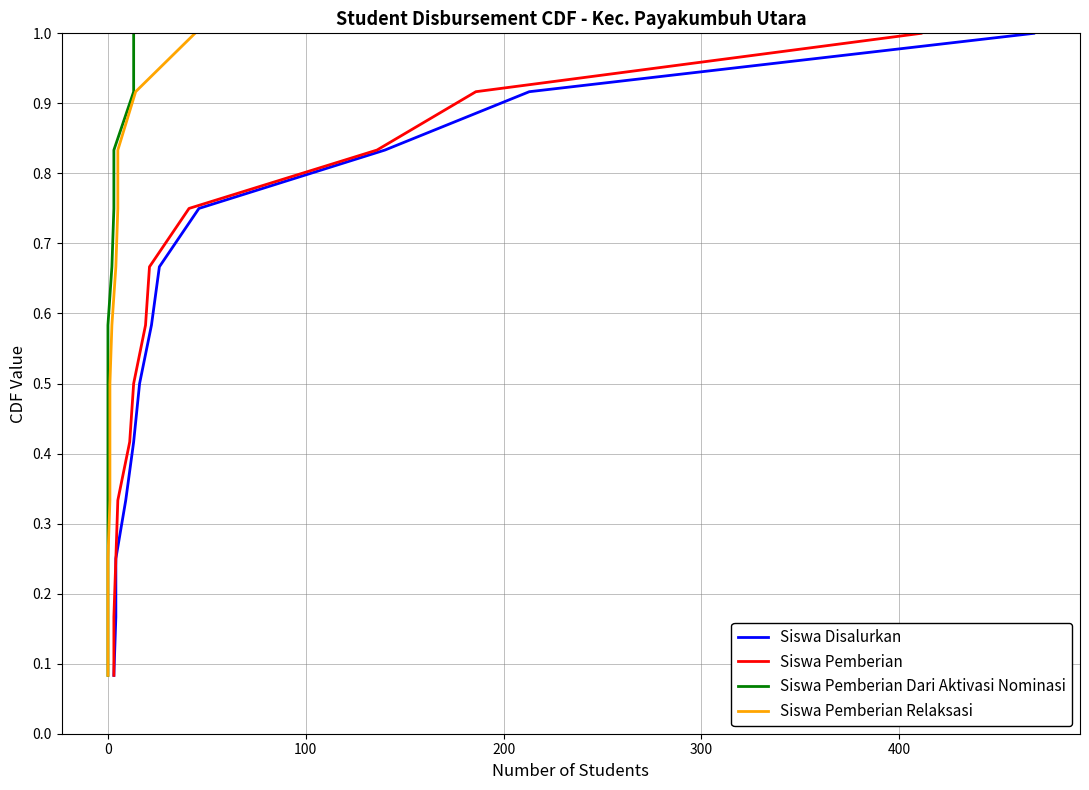

Between 0 and 400, which series saw the biggest shift?

Siswa Disalurkan